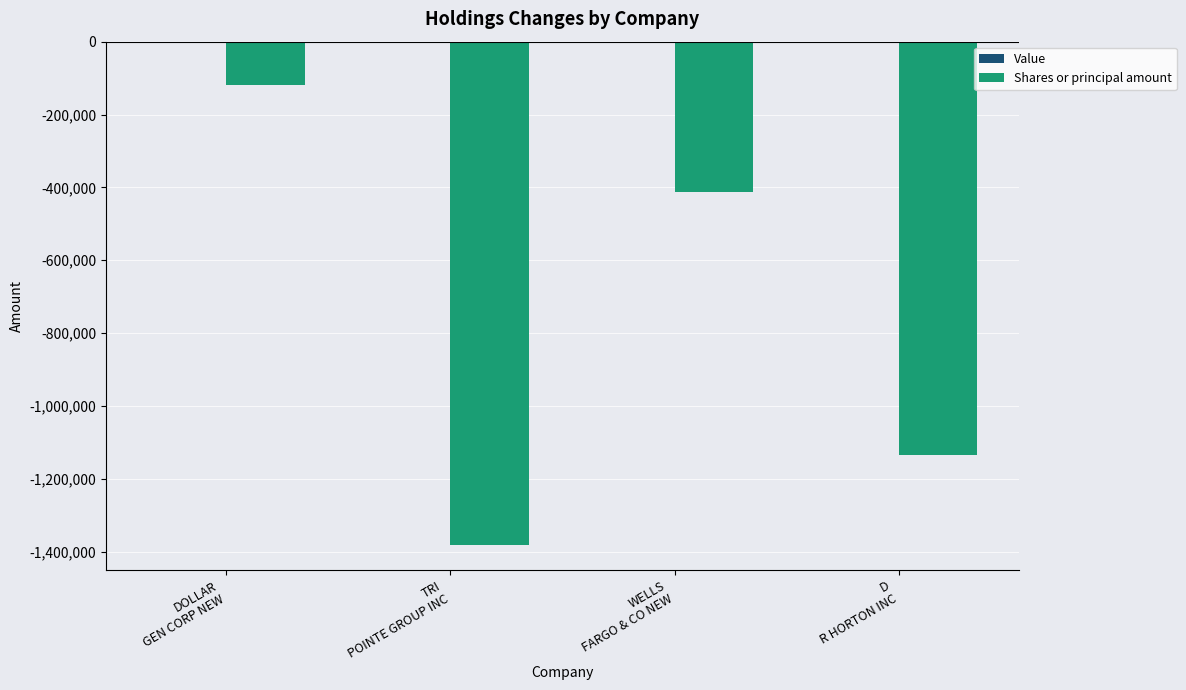

What is the sum of all values?

-3045380